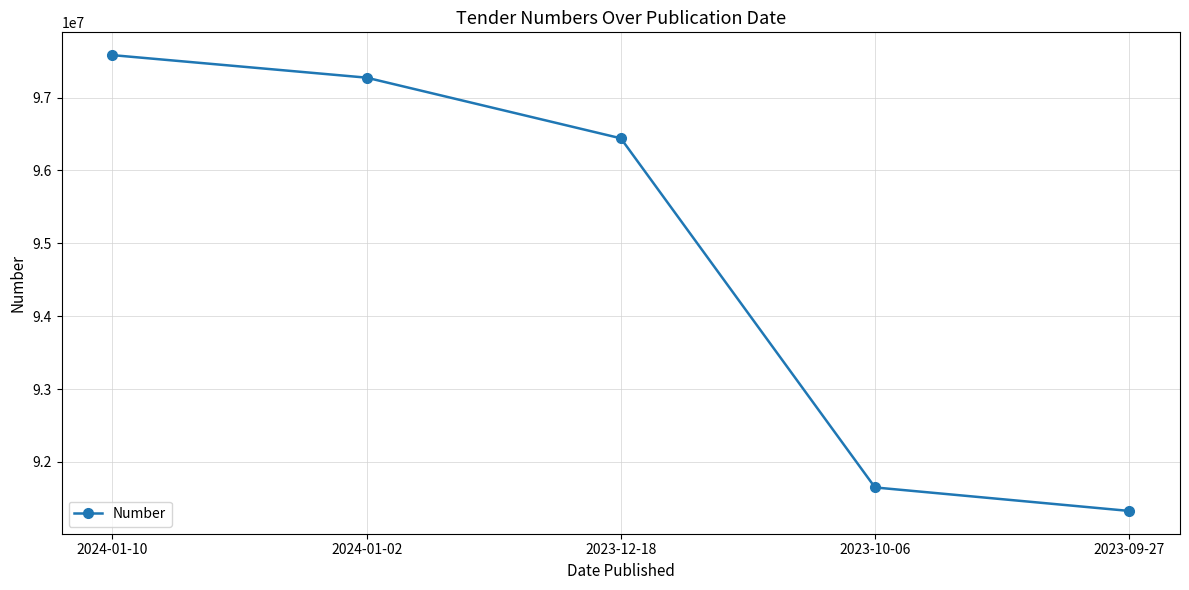

What is the value of the 1st point from the left?

97581621